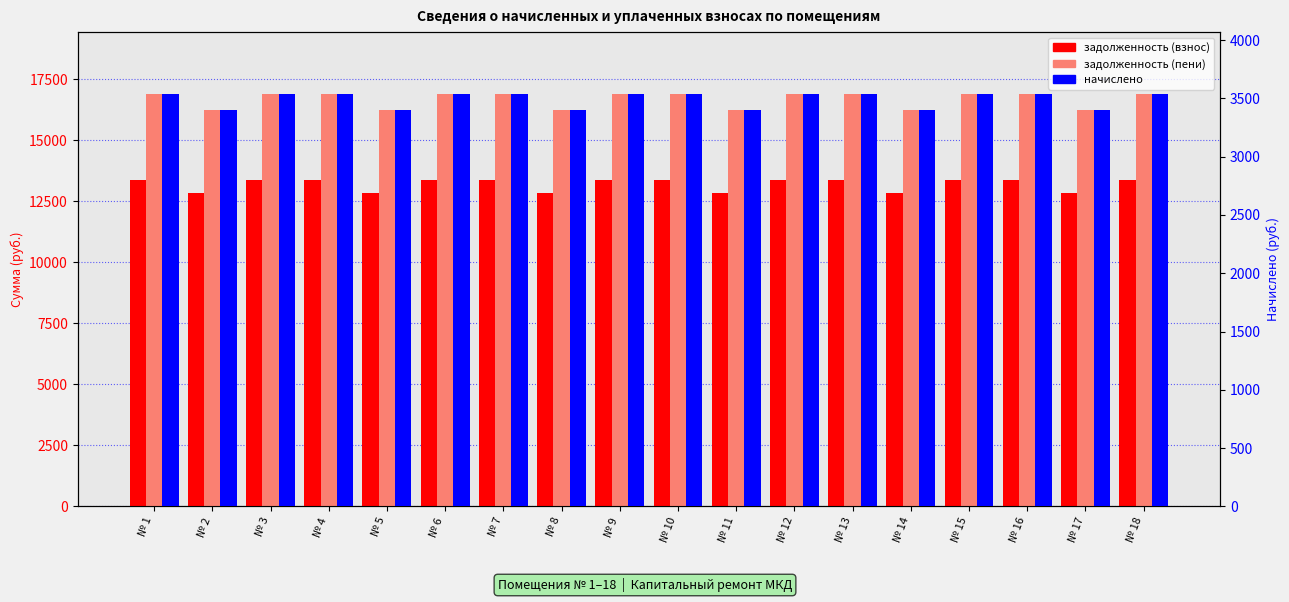

List the series in order of their peak value, highest first.

задолженность (пени), задолженность (взнос), начислено